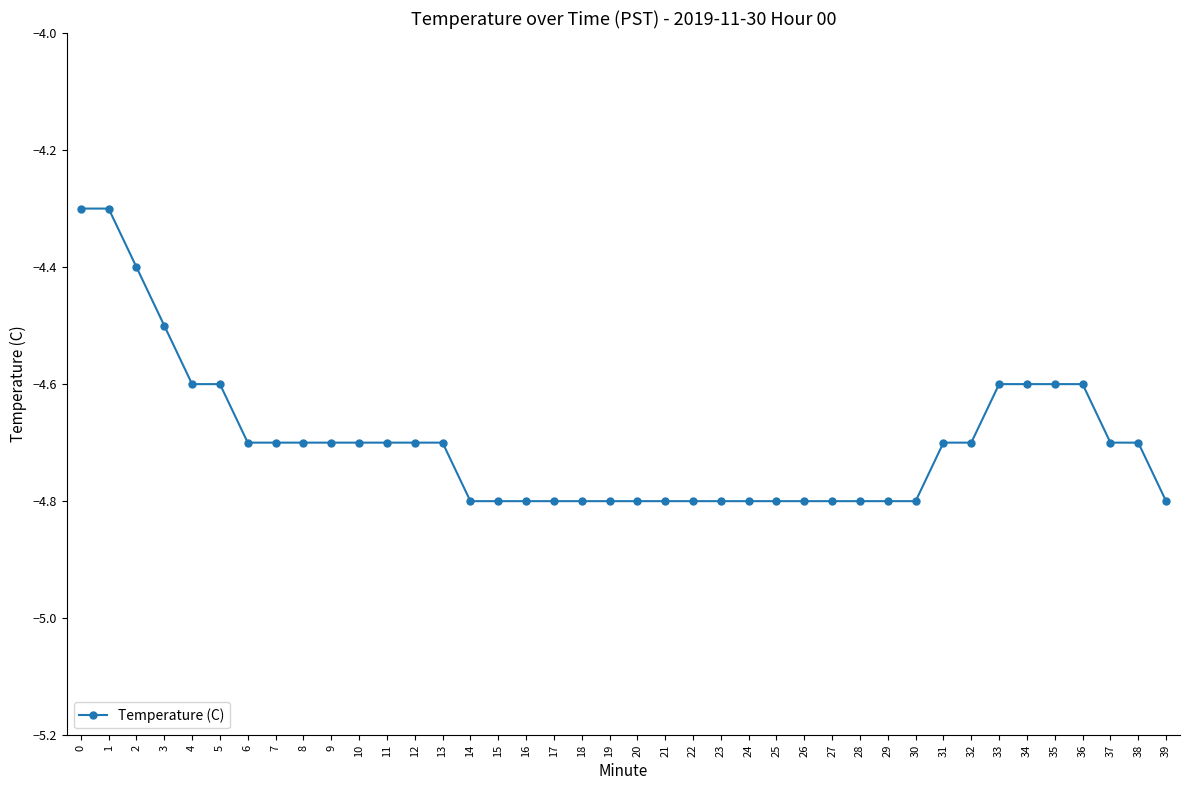

Which has a higher value, 23 or 37?

37